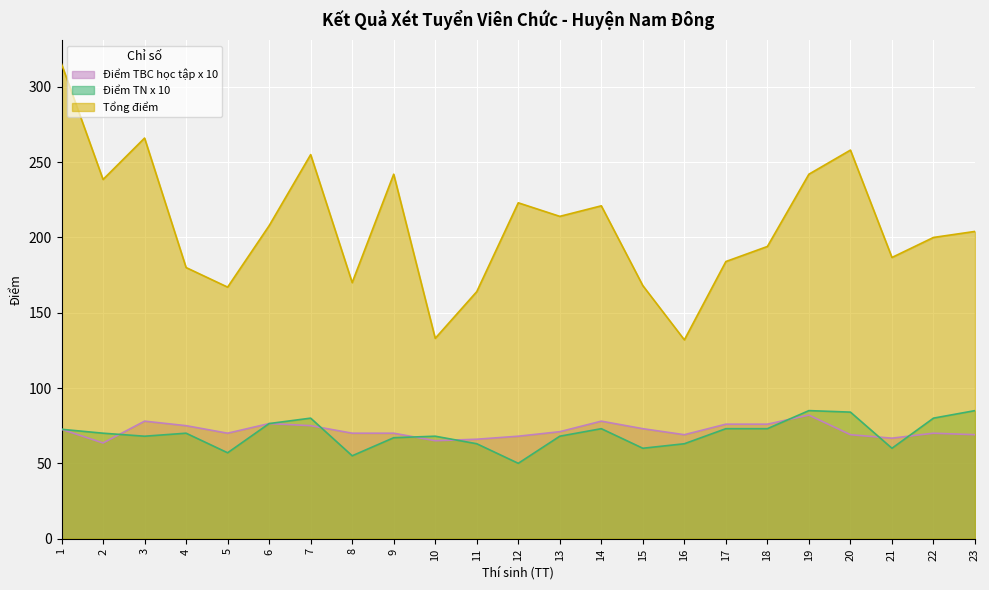

In Điểm TBC học tập x 10, how many points are lower than both neighbors (excluding endpoints)?

5